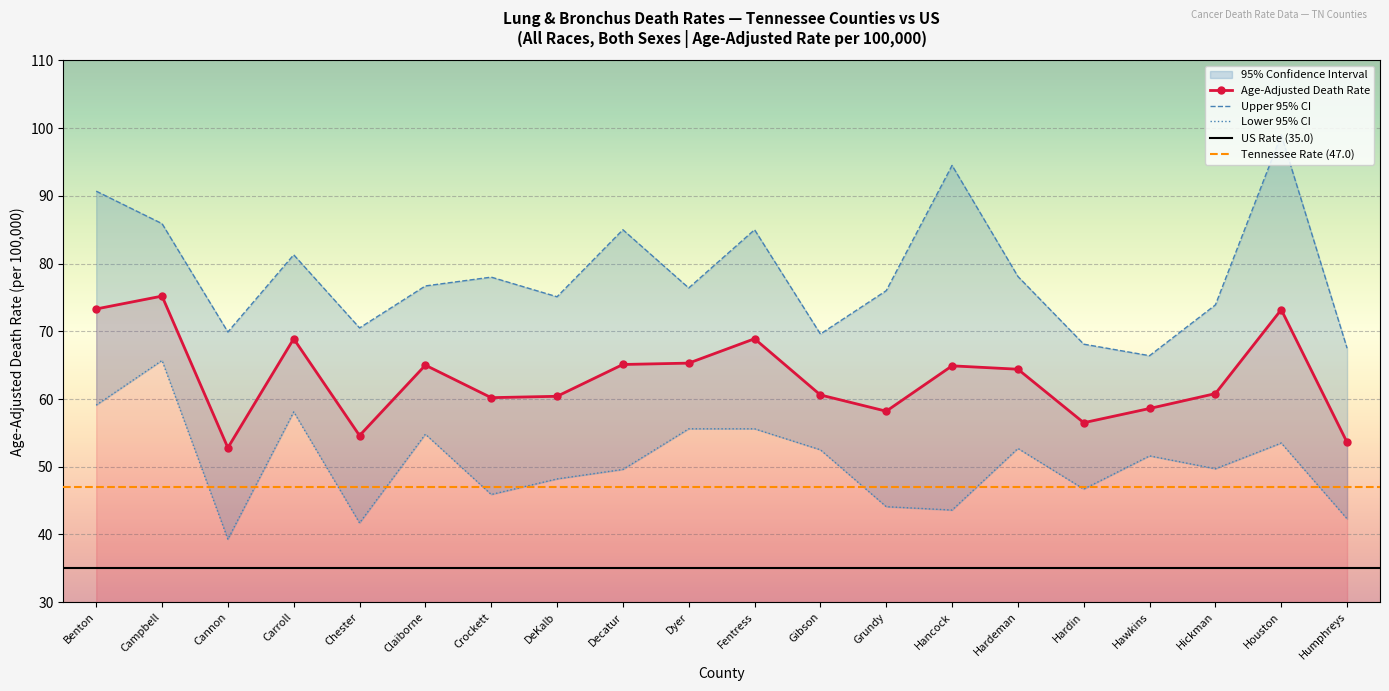

What is the label of the 16th point from the right?

Chester